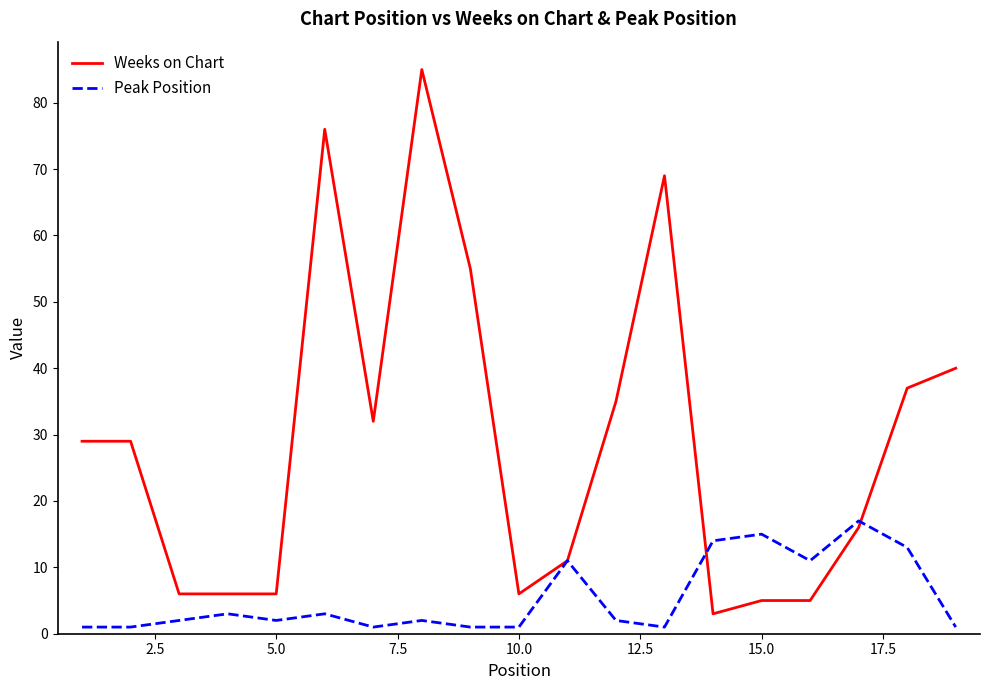

How many categories are shown in the chart?

19